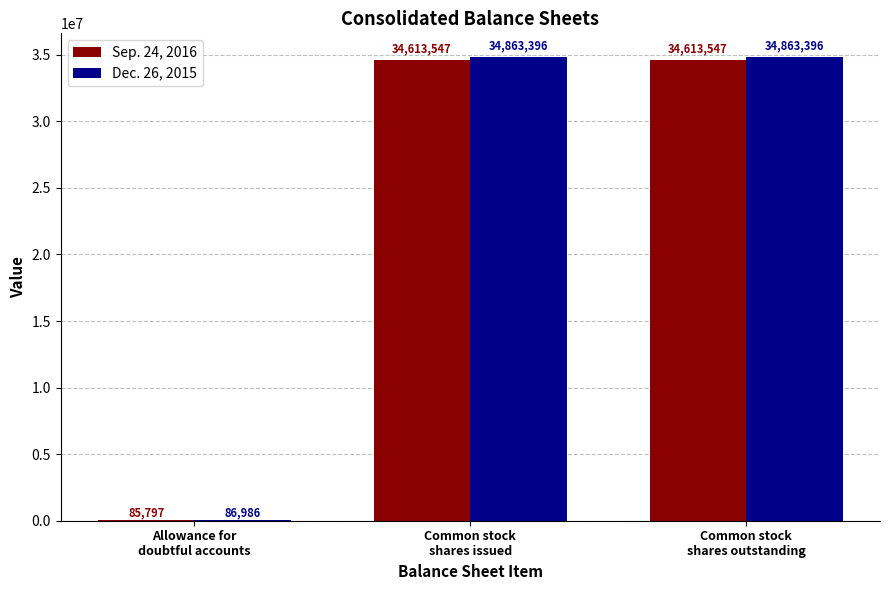

Which series has the largest total across all categories?

Dec. 26, 2015